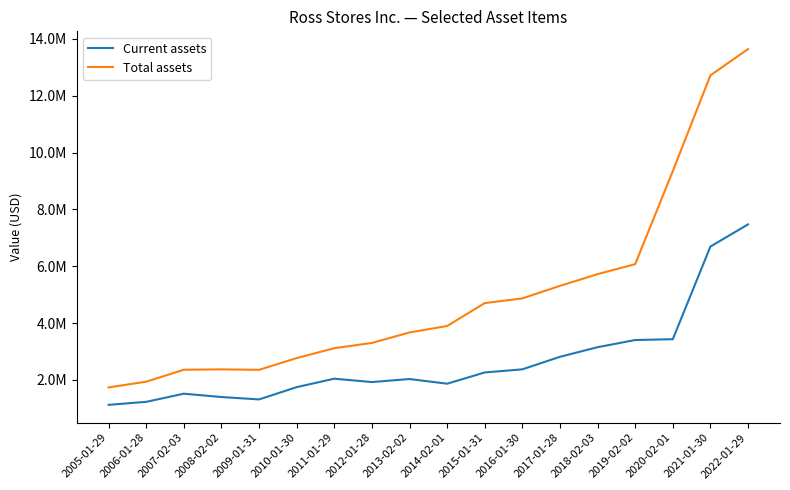

Does the chart display data point markers on the line(s)?

No